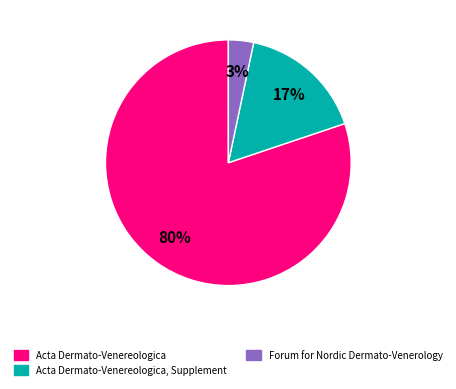

How many segments does this pie chart have?

3